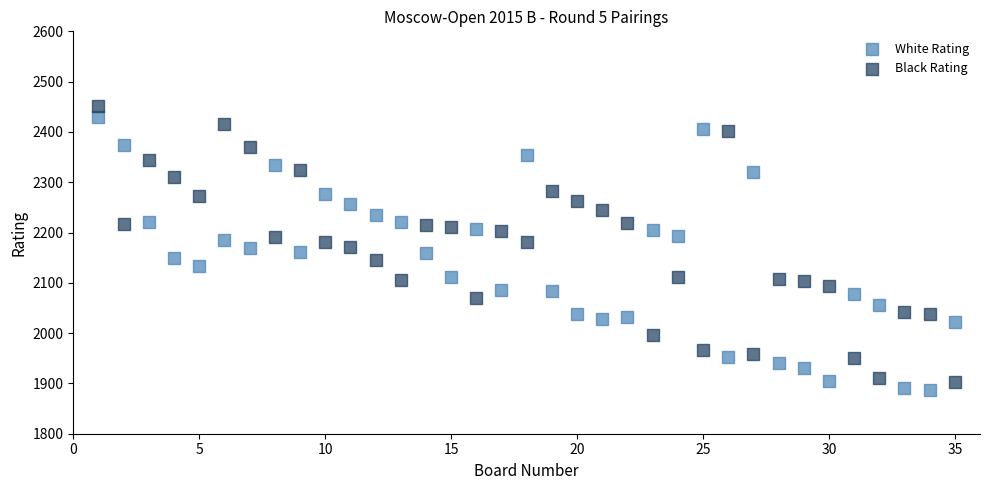

What is the X range (max minus min) for the scatter plot?

34